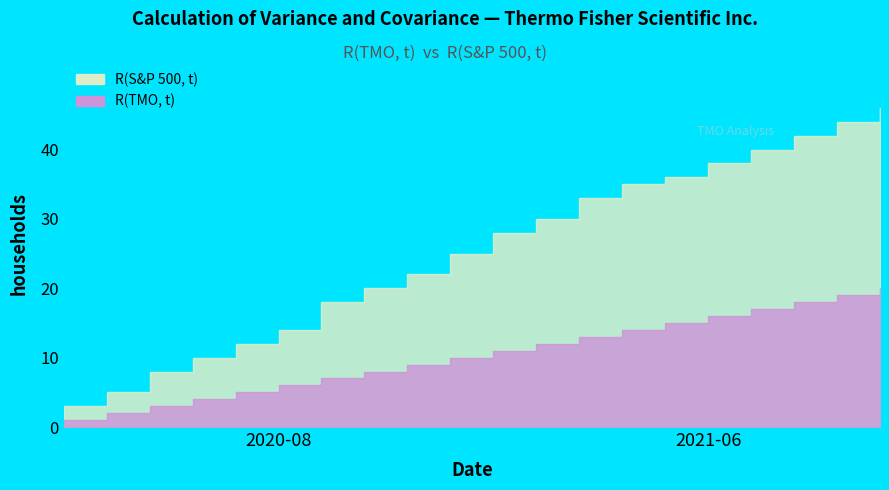

Where does the R(S&P 500, t) series first go above 28?

2021-02